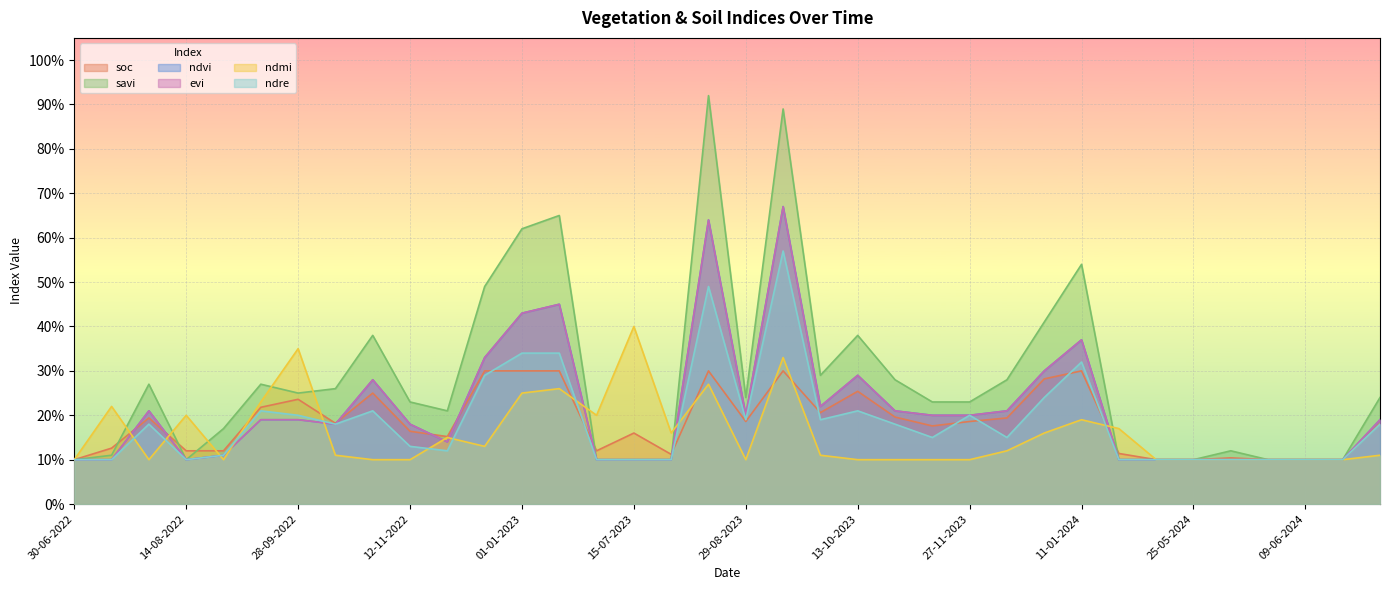

What is the average value of the ndre series?

0.2